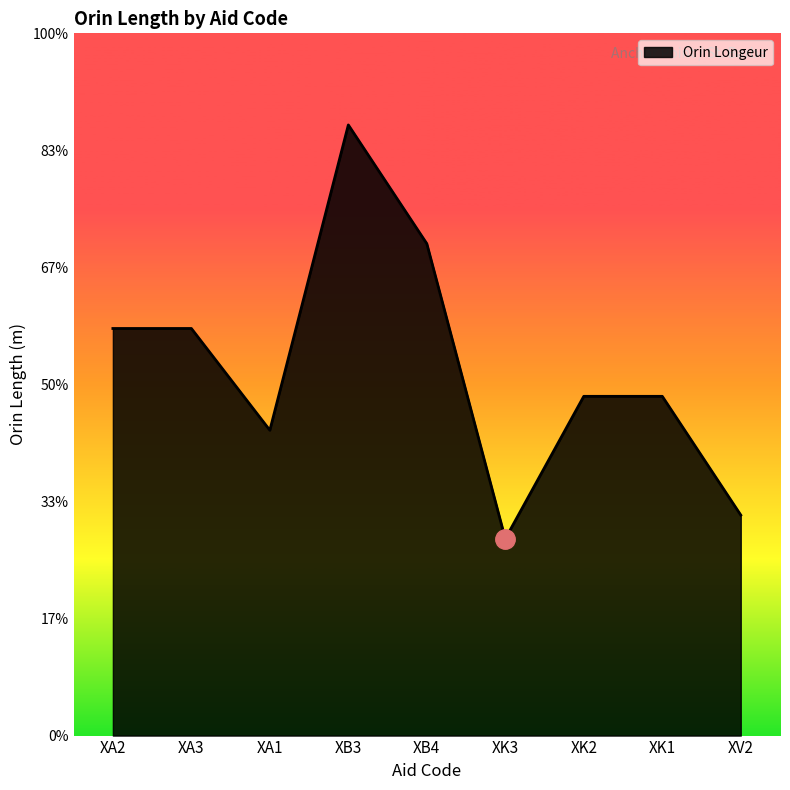

At which category does the data reach its first local valley?

XA1